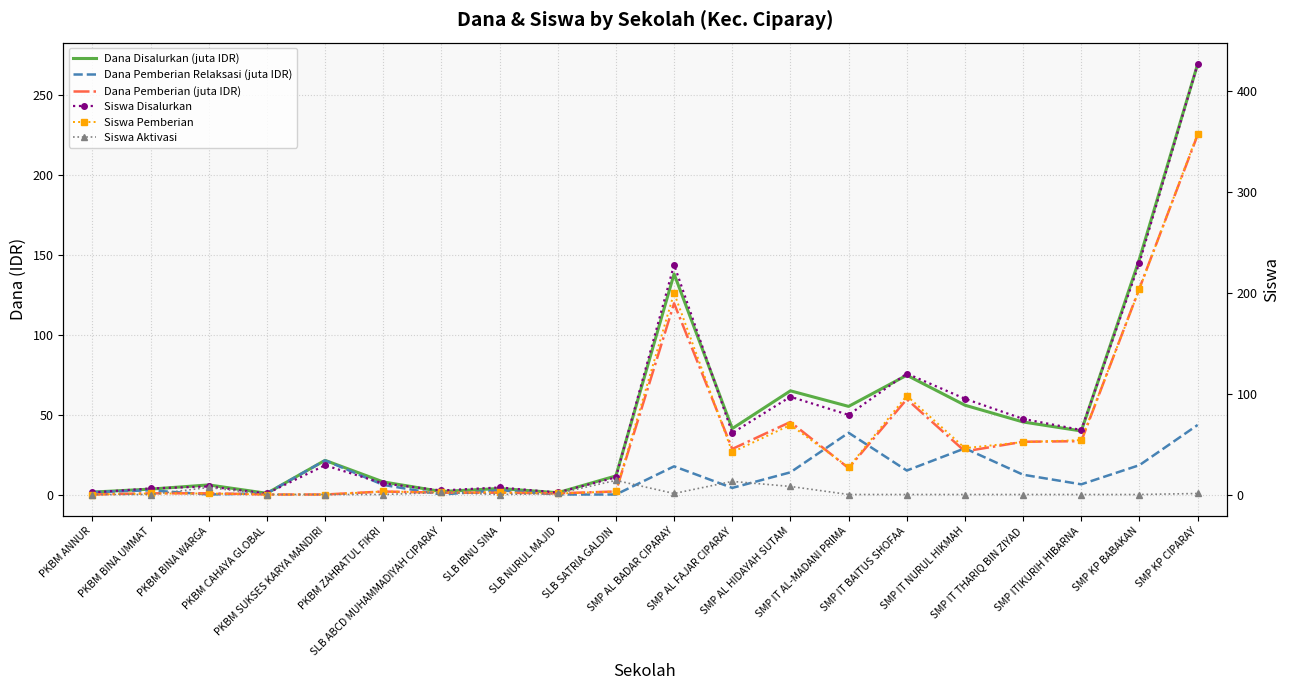

Where is Siswa Aktivasi nearest to the value 7?

PKBM BINA WARGA